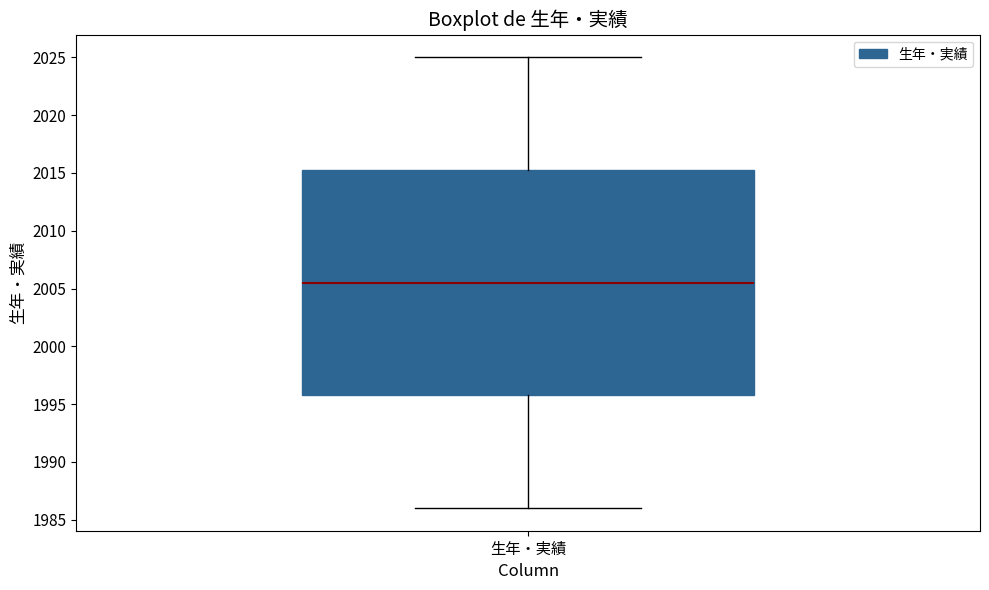

Transcribe this box plot: give where the median line is, the range the box spans, and where the two whiskers end, as read against the y-axis. The values are not printed on the chart, so give them approximately, as read against the axis.

median 2005.5, box 1996.0 to 2015.5, whiskers 1986.0 to 2025.0